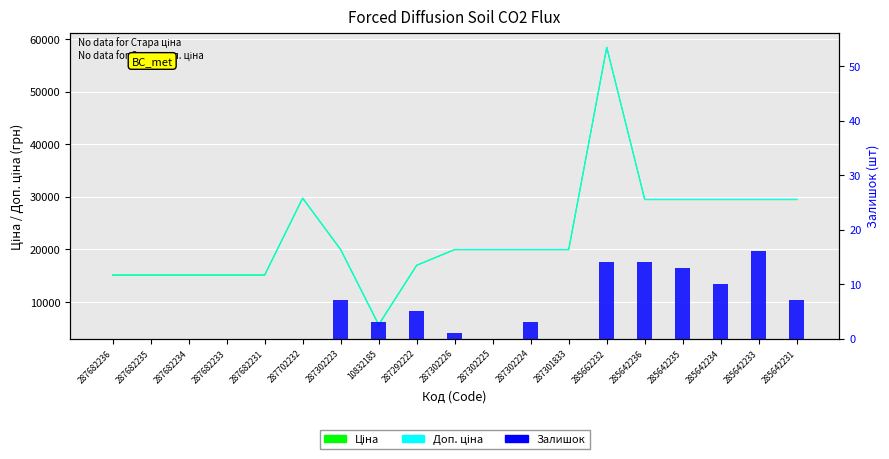

What is the sum of the Доп. ціна values at 287682233 and 285642234?

44611.5